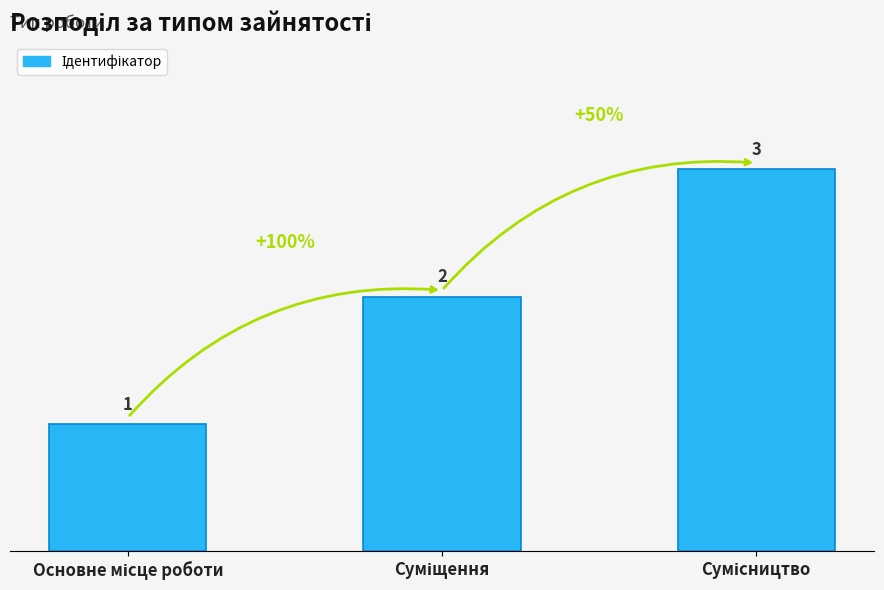

Count the values in the range 1 to 3.

3